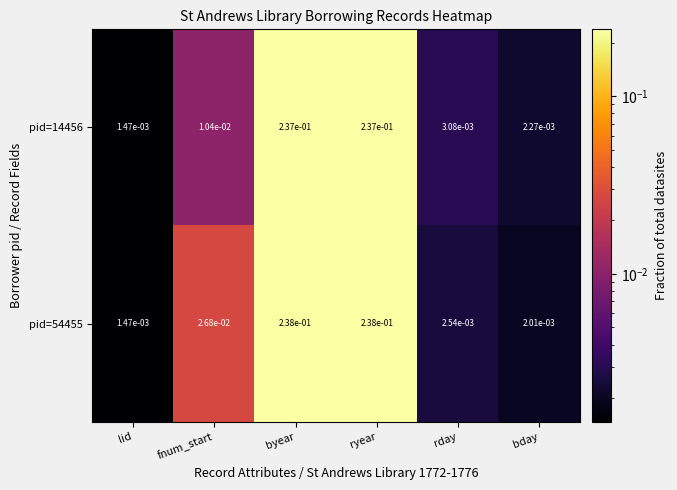

At which label does pid=54455 reach its minimum?

lid